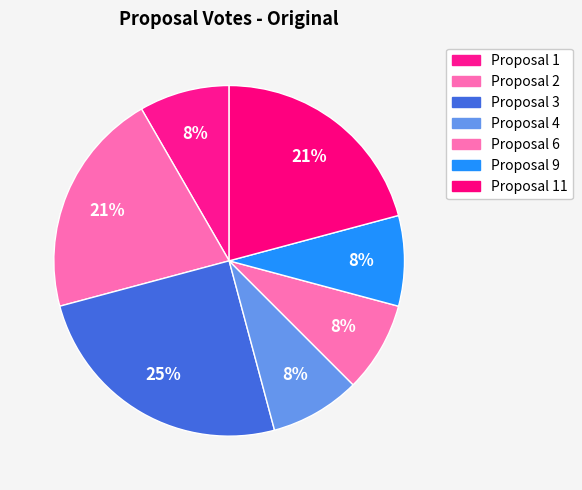

How many segments does this pie chart have?

7